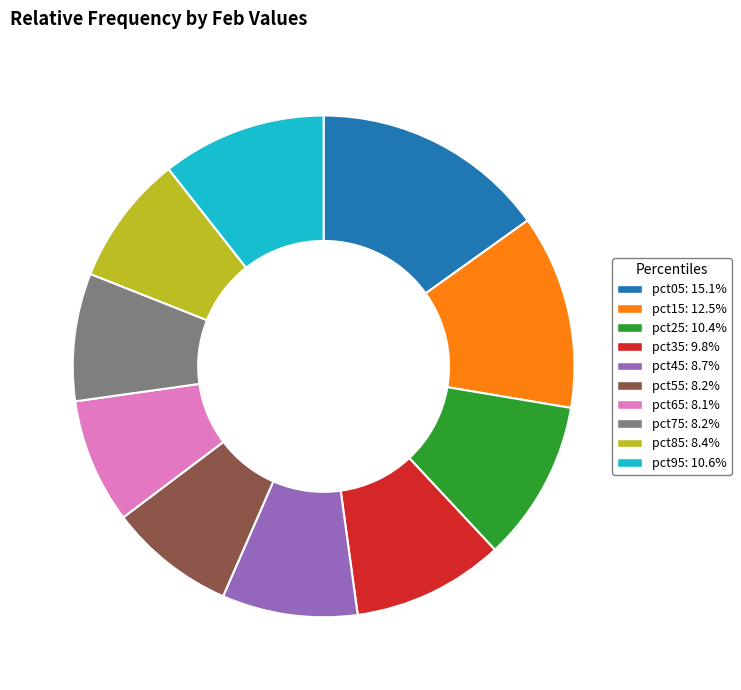

Which has a higher value, pct95 or pct55?

pct95